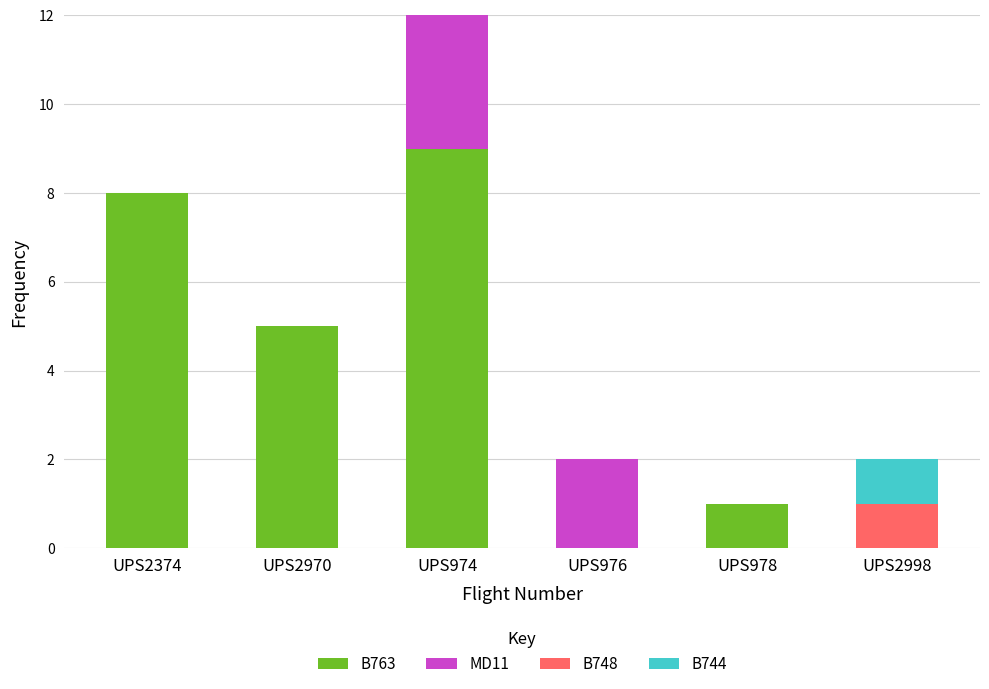

Reading left to right, list the values for the B763 series.

UPS2374=8	UPS2970=5	UPS974=9	UPS976=0	UPS978=1	UPS2998=0